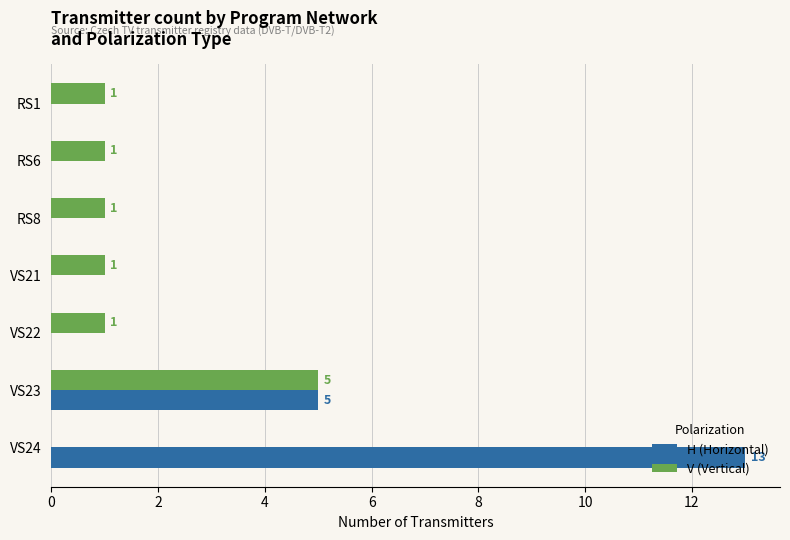

Is the value of V (Vertical) at RS6 greater than the value of H (Horizontal) at VS23?

No